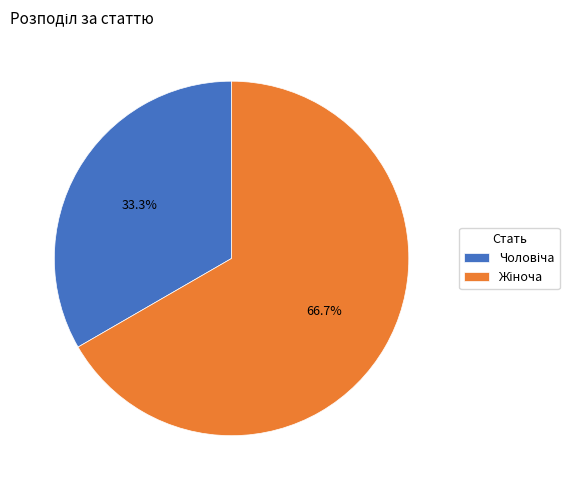

Is there any slice that represents more than half of the pie?

Yes